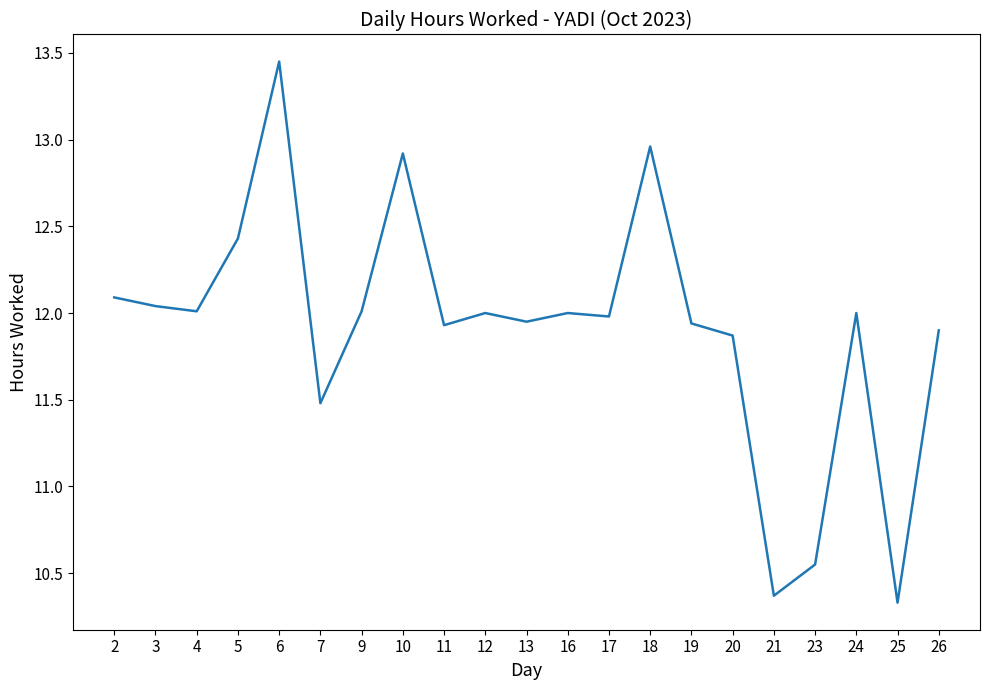

What is the smallest value displayed?

10.3